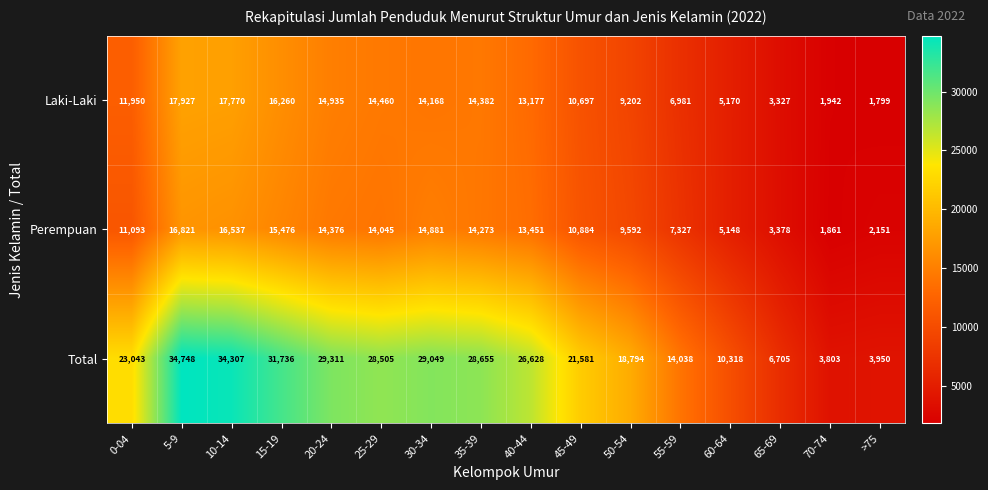

What is the approximate value of Laki-Laki at 55-59, to the nearest 100?

7000